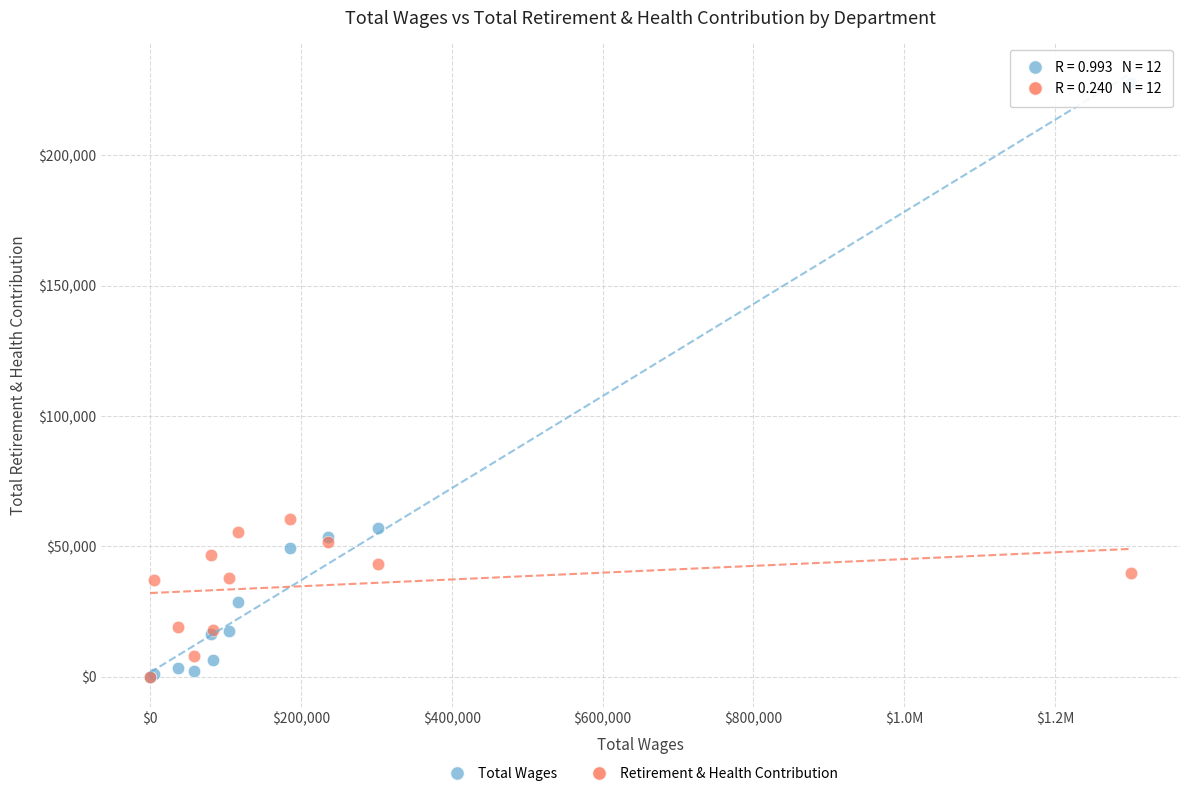

Across all series, what Y value is closest to 113880?

60614.2